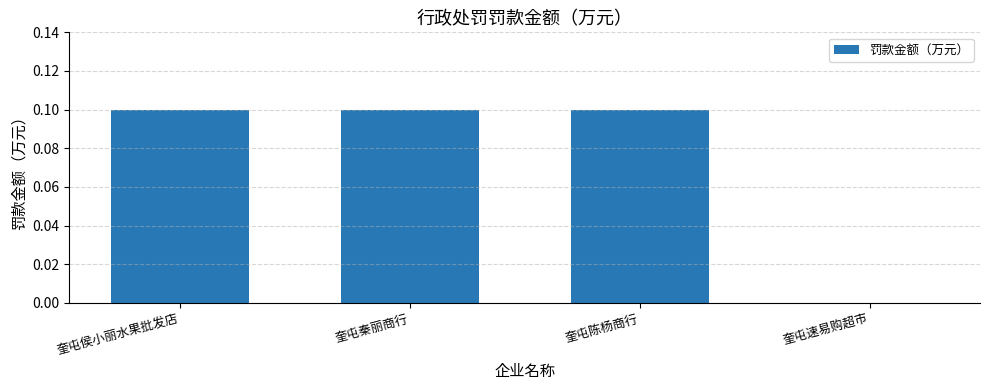

What is the sum of all values?

0.3